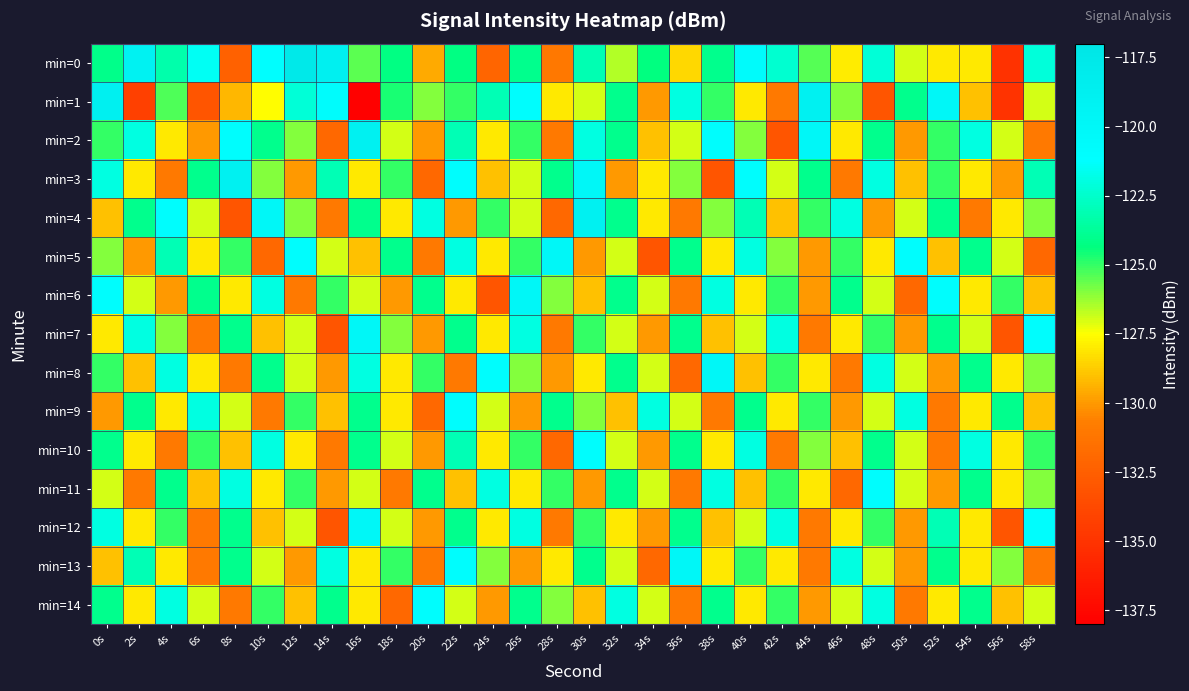

At 34s, list the series in order from smallest to largest.

min=5, min=13, min=1, min=7, min=10, min=12, min=2, min=3, min=4, min=6, min=8, min=11, min=14, min=0, min=9